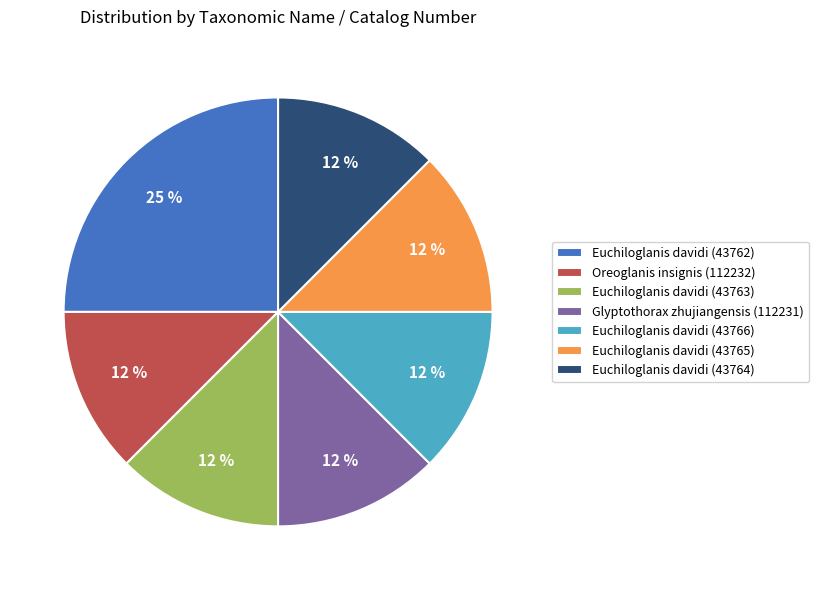

Is the sum of Euchiloglanis davidi (43766) and Euchiloglanis davidi (43764) greater than half?

No